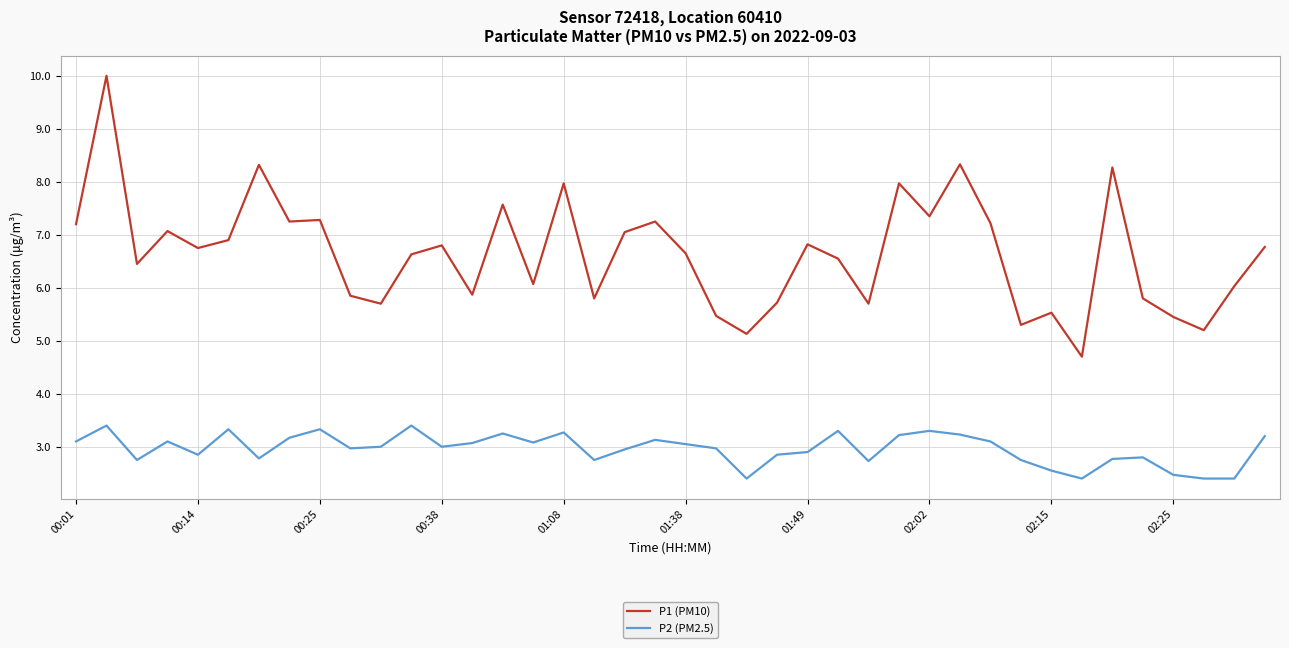

How many lines are shown in the chart?

2